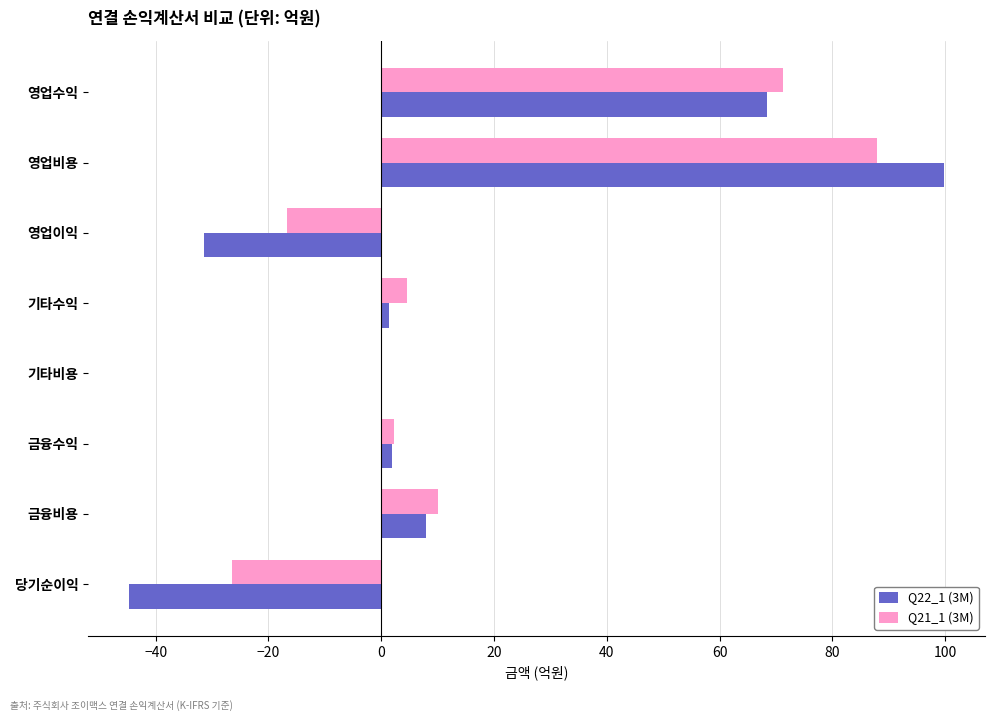

What is the total value across all series at 금융비용?

18.1